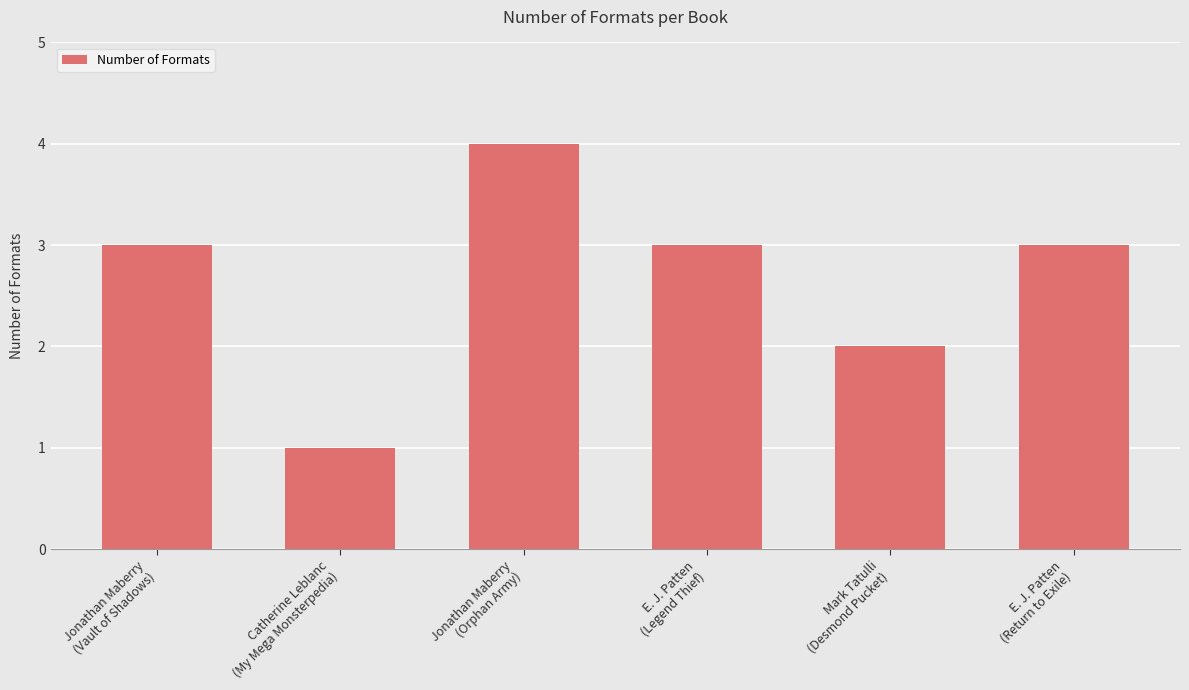

Reading right to left, extract all data points from this chart.

E. J. Patten
(Return to Exile)=3	Mark Tatulli
(Desmond Pucket)=2	E. J. Patten
(Legend Thief)=3	Jonathan Maberry
(Orphan Army)=4	Catherine Leblanc
(My Mega Monsterpedia)=1	Jonathan Maberry
(Vault of Shadows)=3